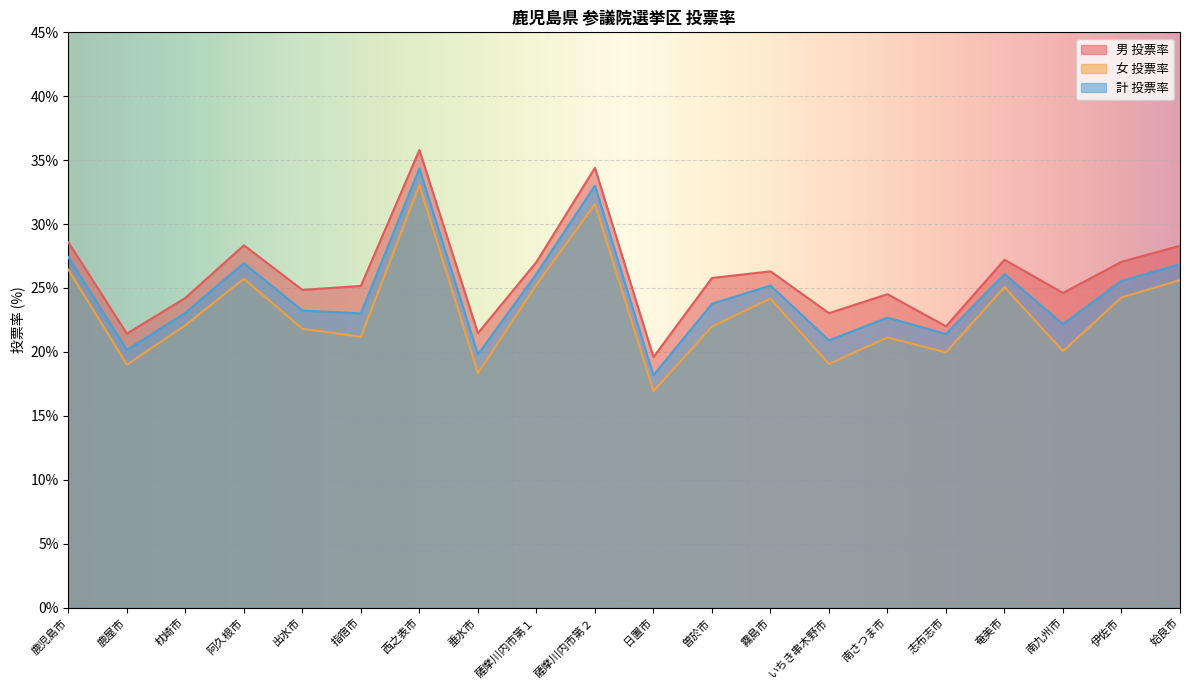

True or false: 男 投票率 and 計 投票率 cross at least once.

False